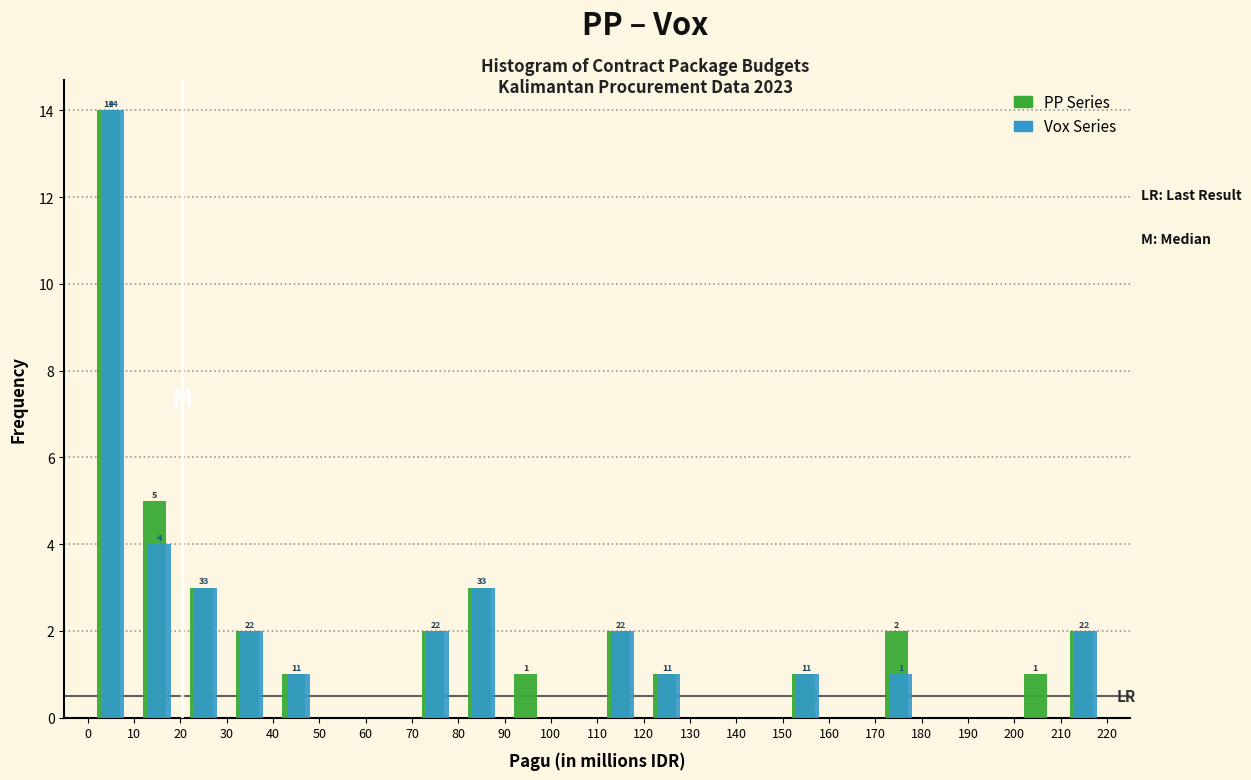

In the Vox Series series, which range on the x-axis has the tallest bar?

0 to 10